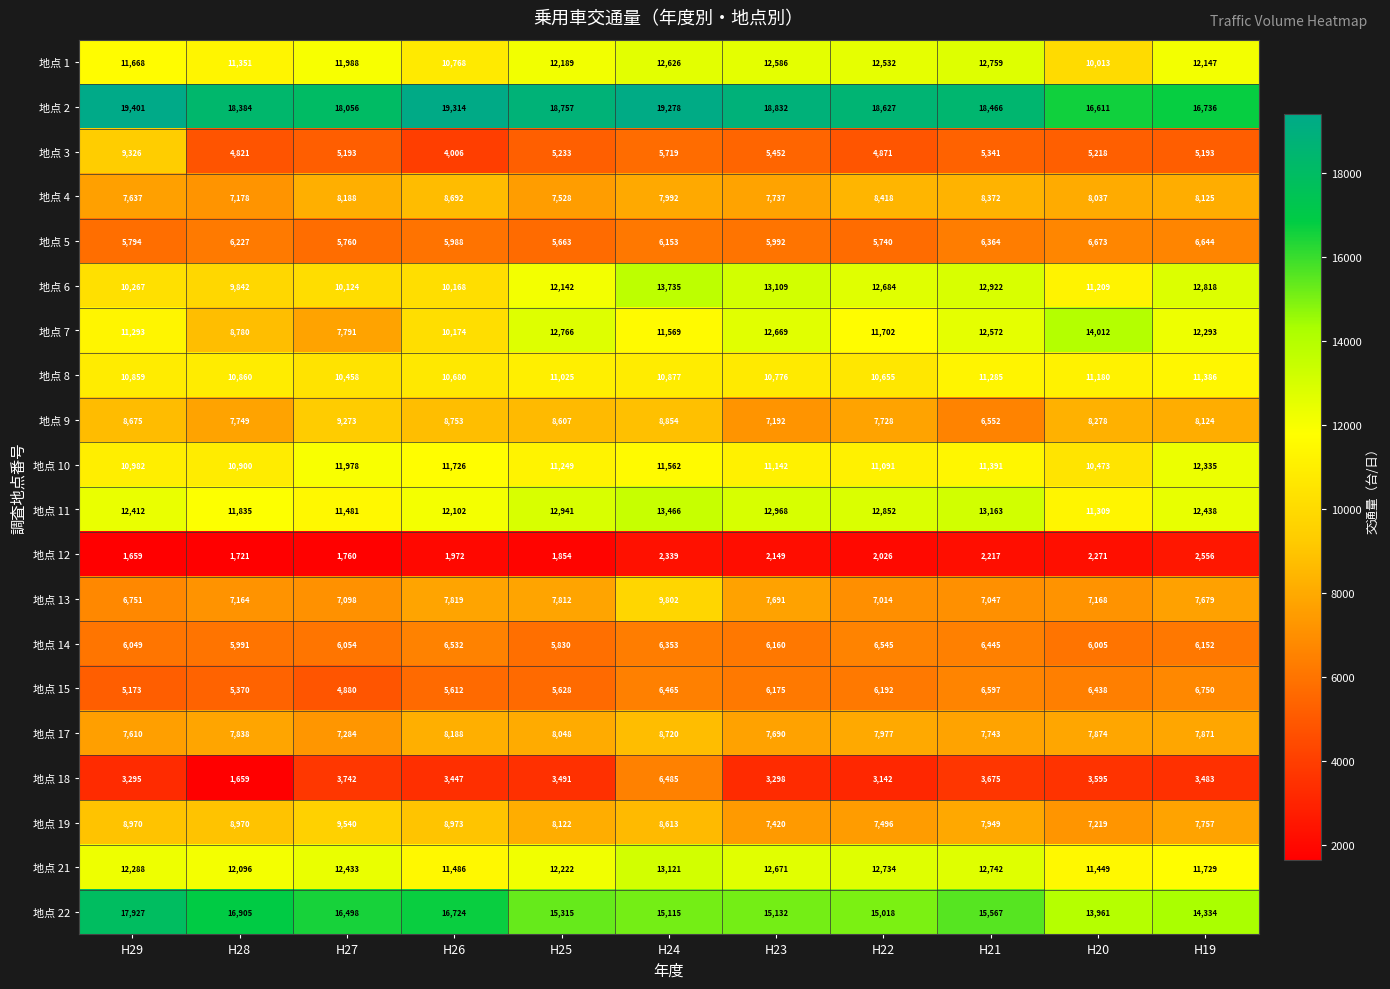

Is it true that 地点 17 equals 5498 at H20?

False